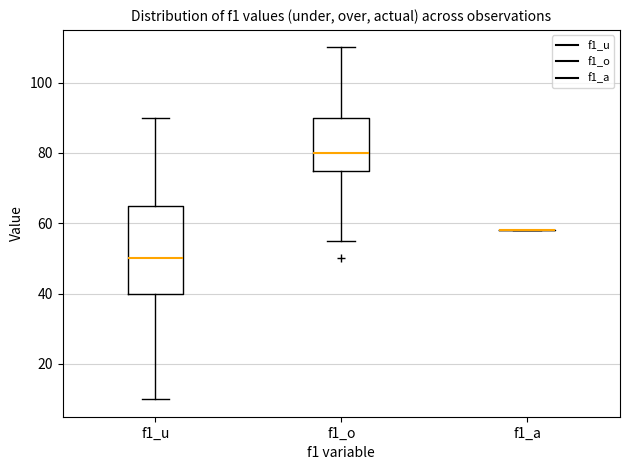

Which box is the tallest, from its lower edge to its upper edge?

f1_u